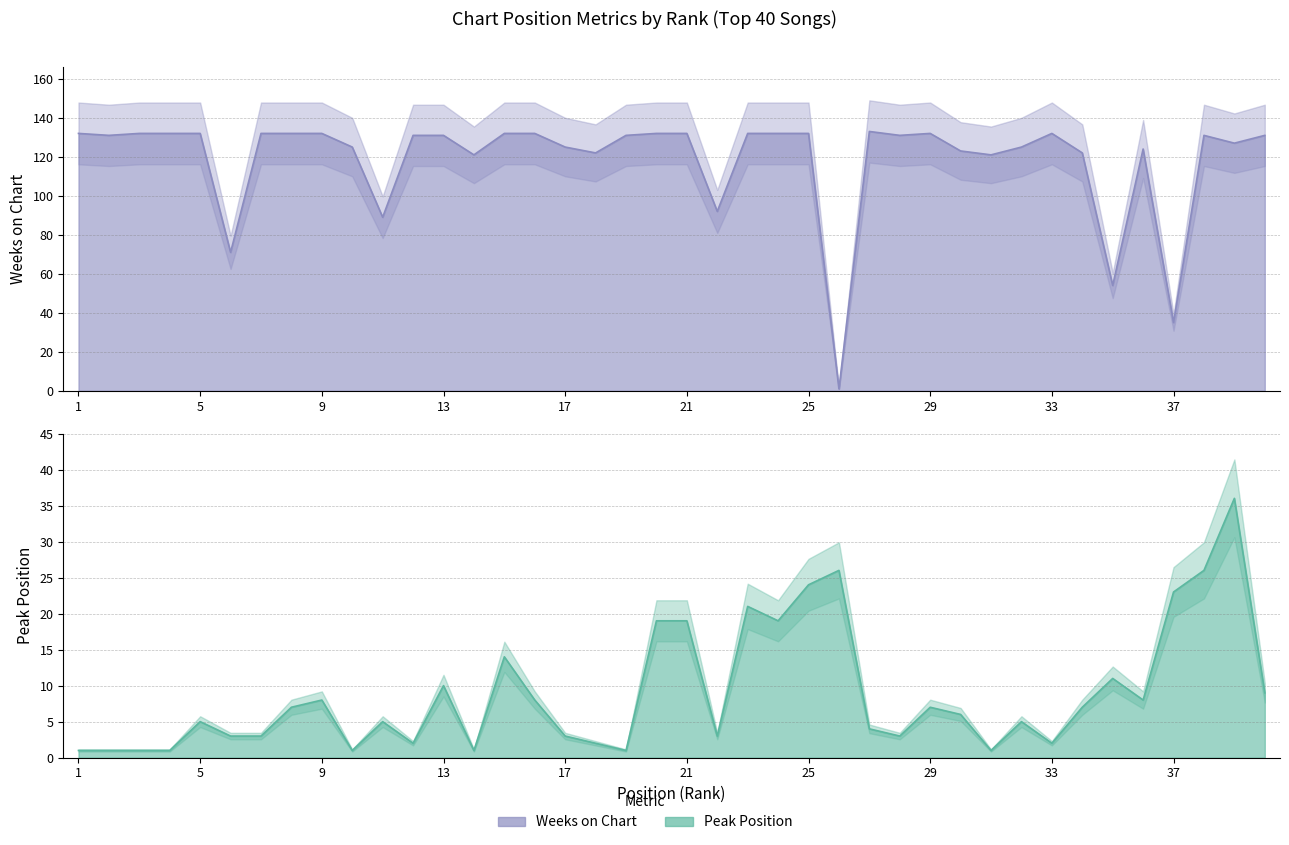

Is it true that Weeks on Chart equals 132 at 21?

True